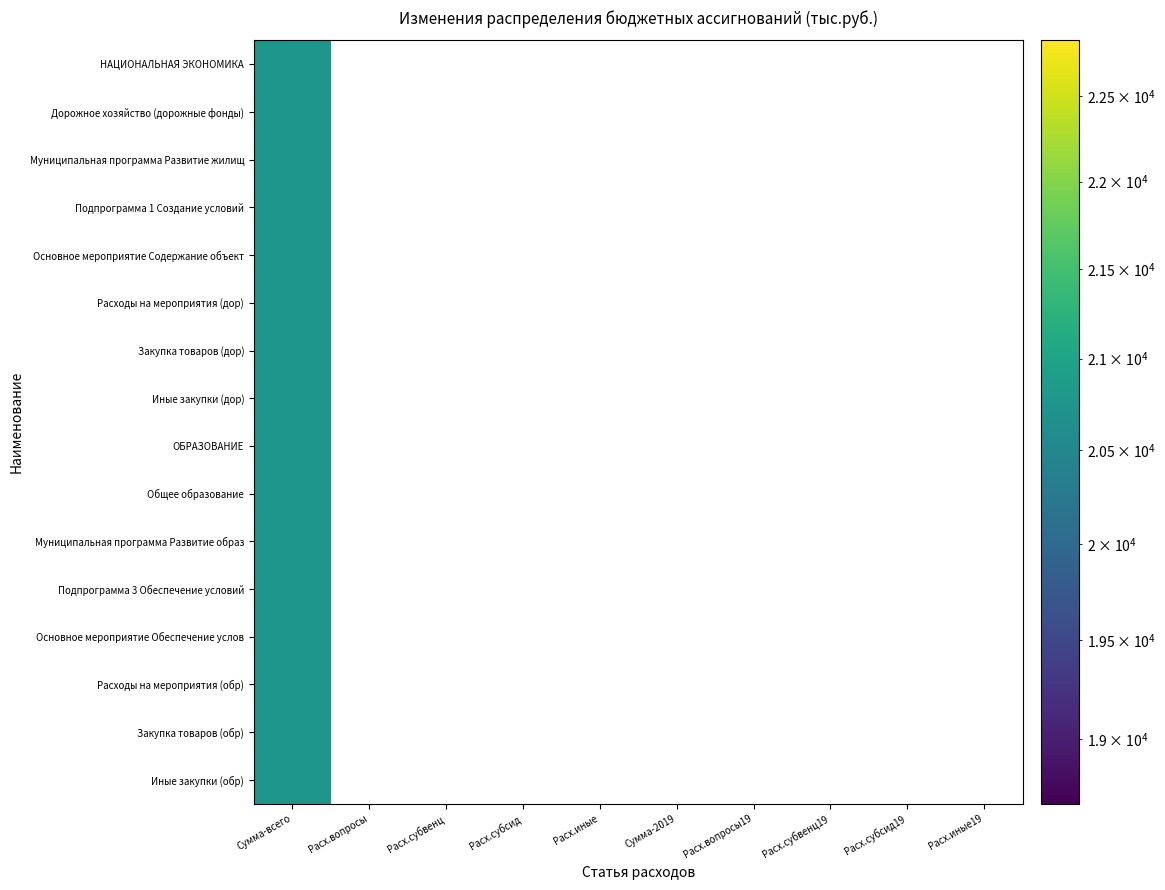

Which series has the widest spread of values?

НАЦИОНАЛЬНАЯ ЭКОНОМИКА